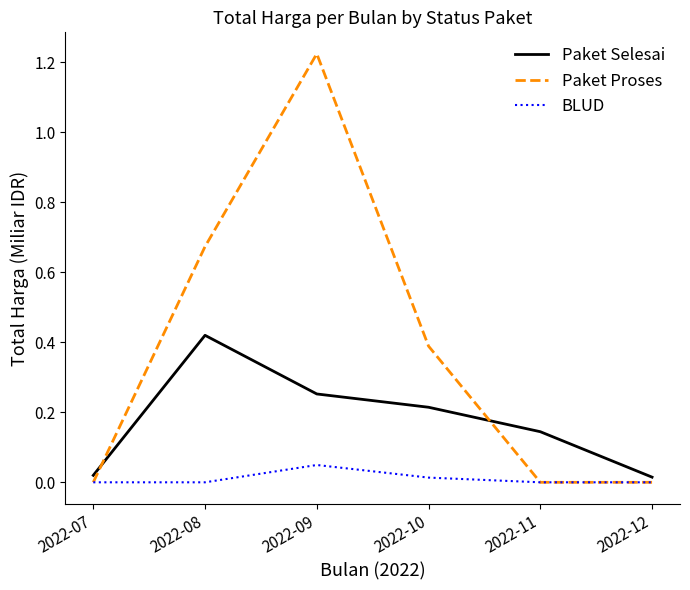

The value of BLUD at 2022-12 is 0.0. True or false?

True